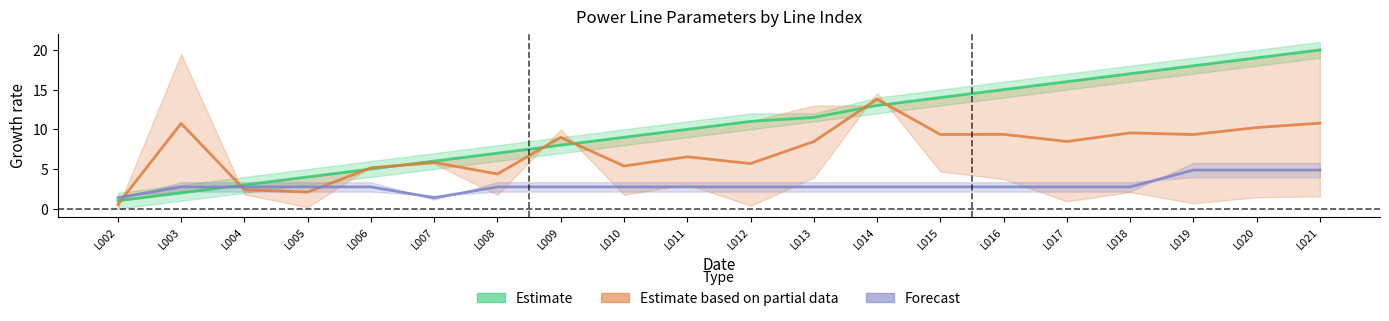

The value of x_ohm_per_km at L018 is 4.1. True or false?

False